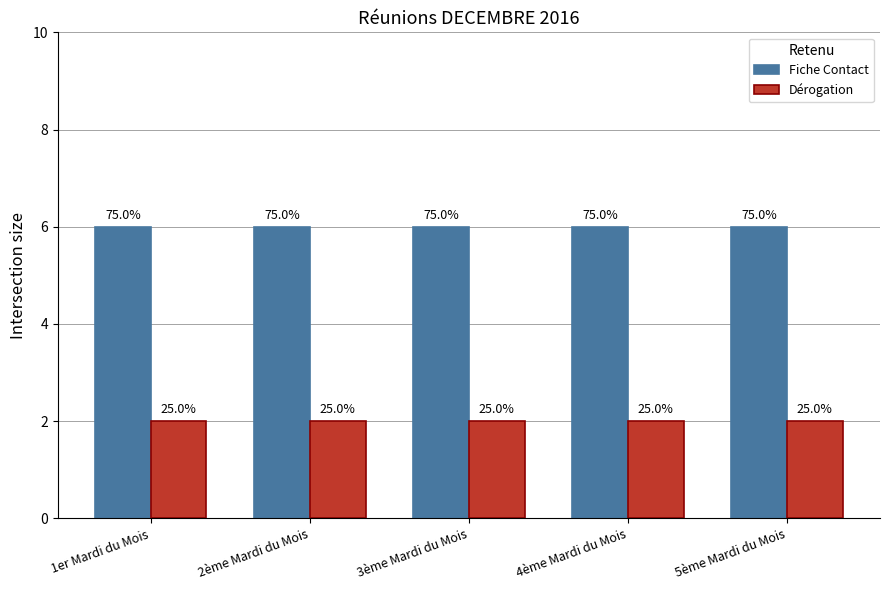

What is the label of the 4th bar from the right?

2ème Mardi du Mois